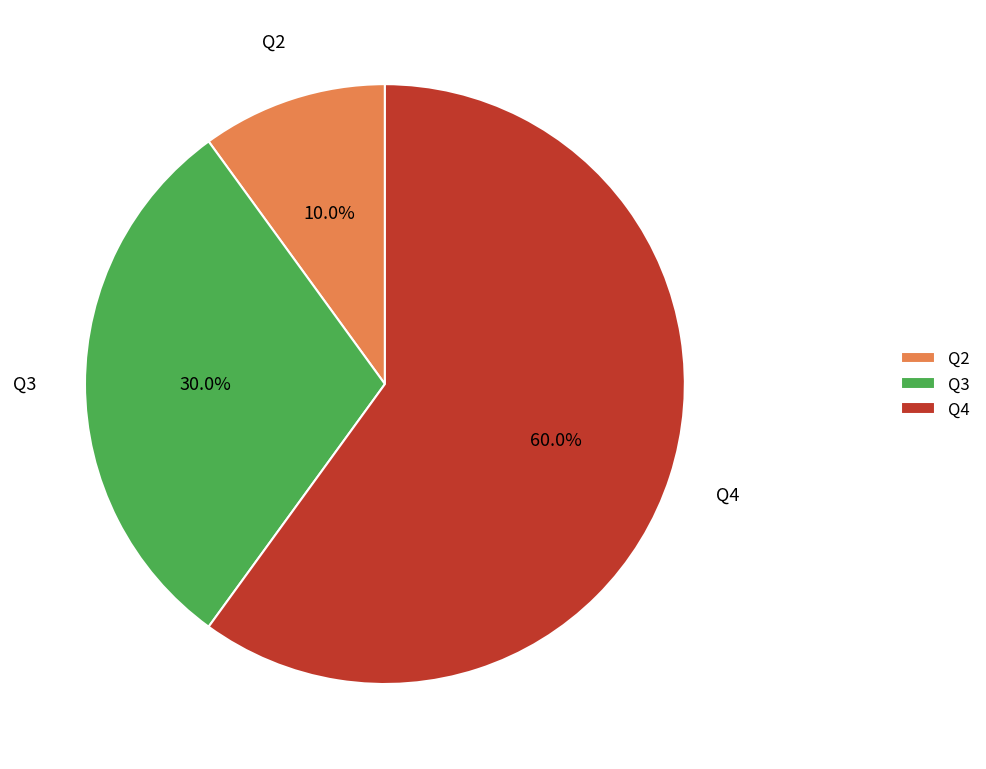

Which has a higher value, Q3 or Q4?

Q4